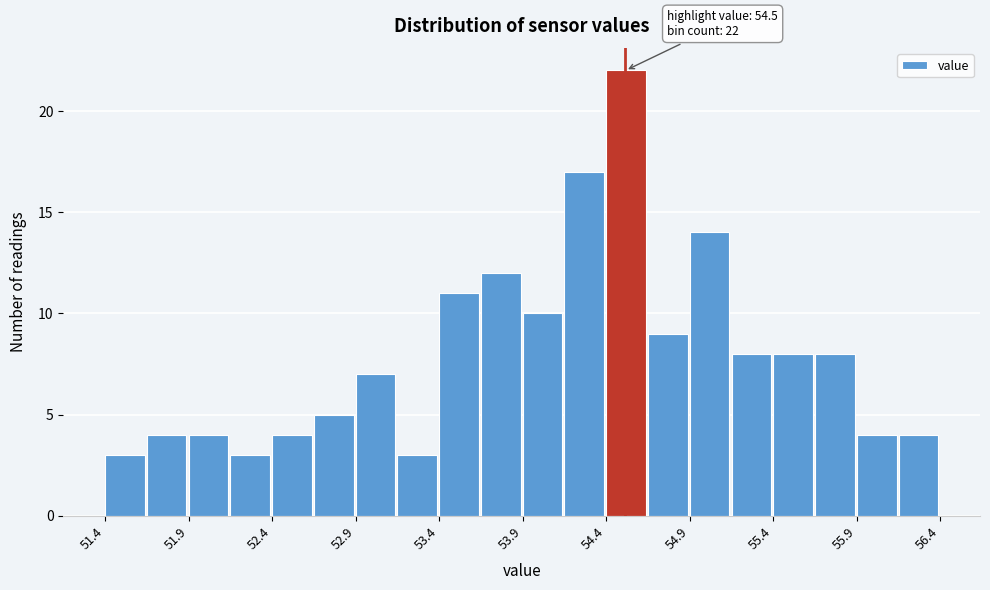

Around what value on the x-axis is the tallest bar? Give the approximate position of its centre, as read against the axis.

54.5